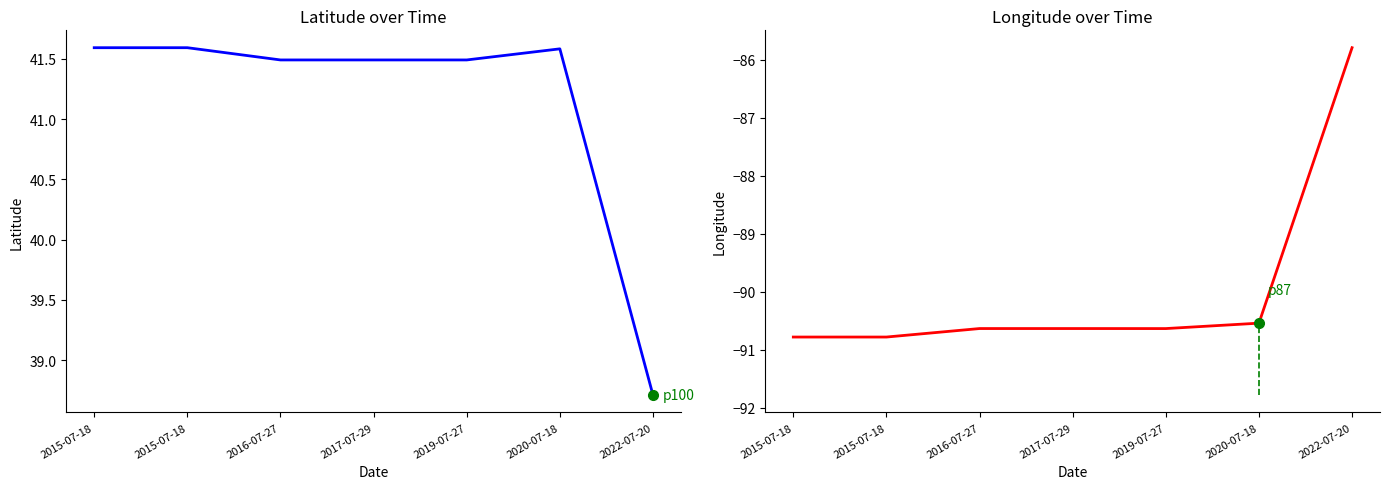

What is the sum of all Longitude values?

-629.8